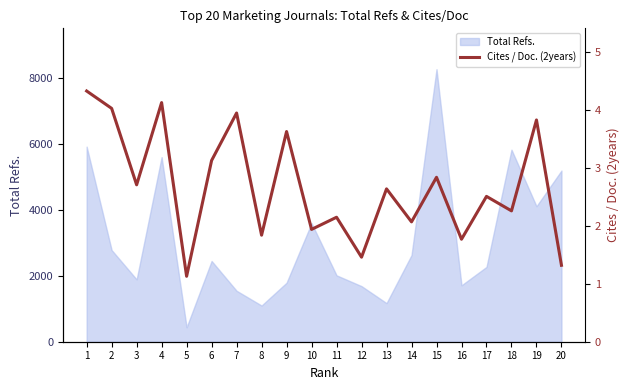

What is the change in value from 8 to 14?

+0.2